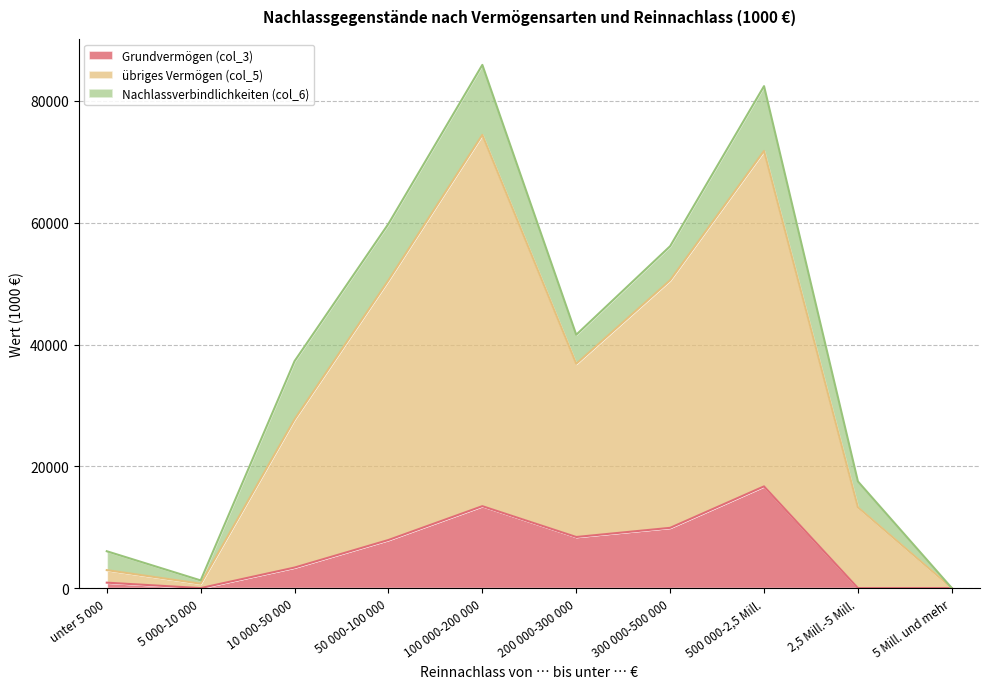

True or false: übriges Vermögen (col_5) and Grundvermögen (col_3) cross at least once.

False